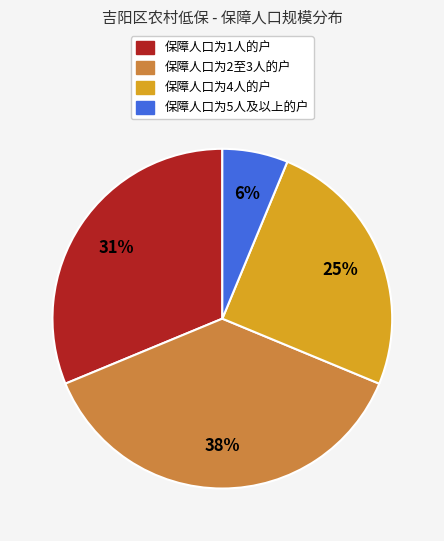

What is the smallest slice in the pie chart?

保障人口为5人及以上的户